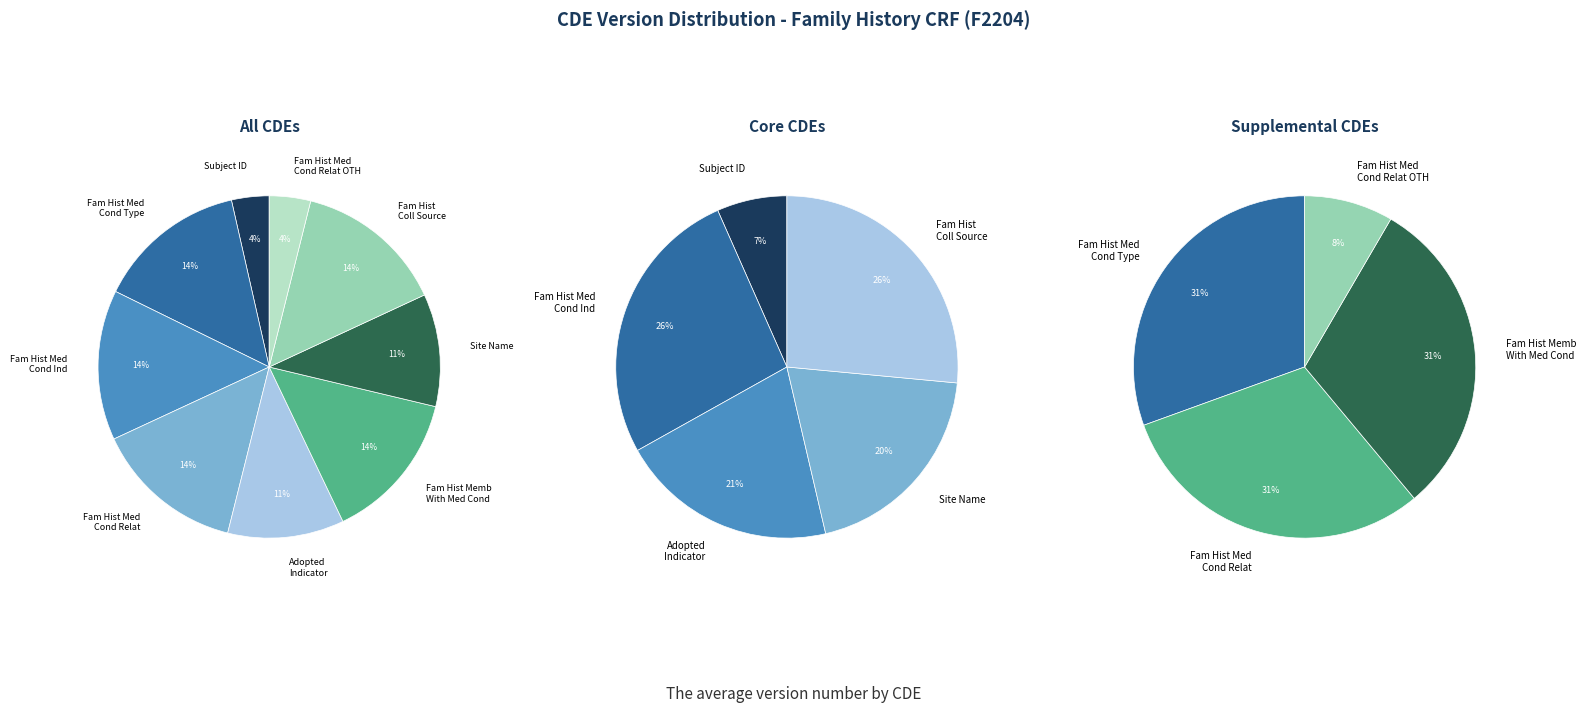

How many slices are in this pie chart?

9